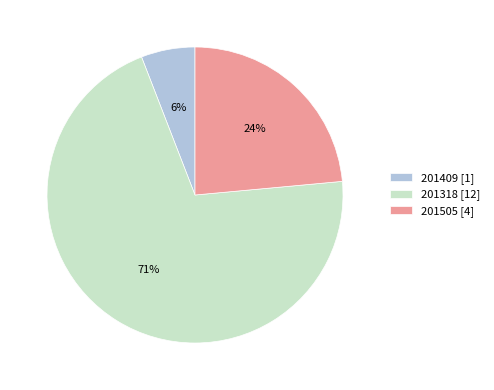

Which slice is the smallest?

201409